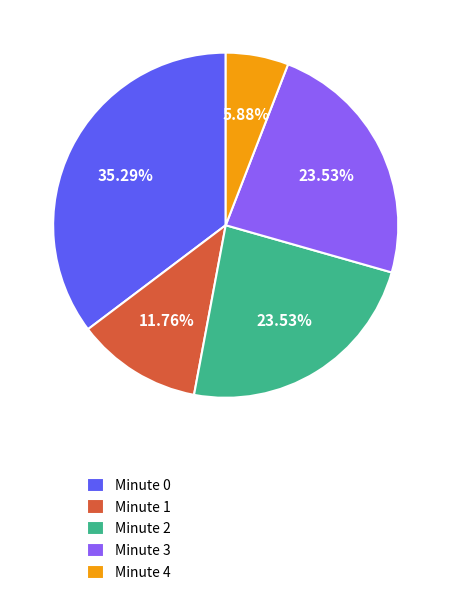

Is Minute 2 the majority of the pie?

No